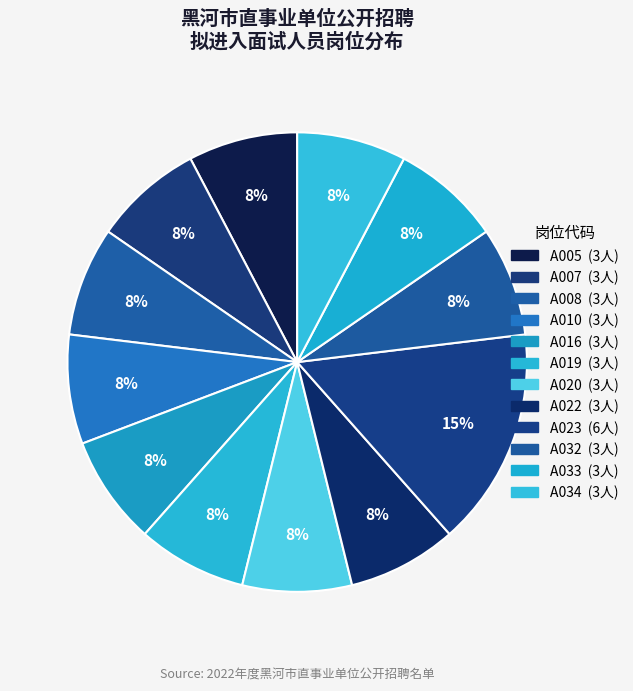

Which category has the smallest portion of the pie?

A005